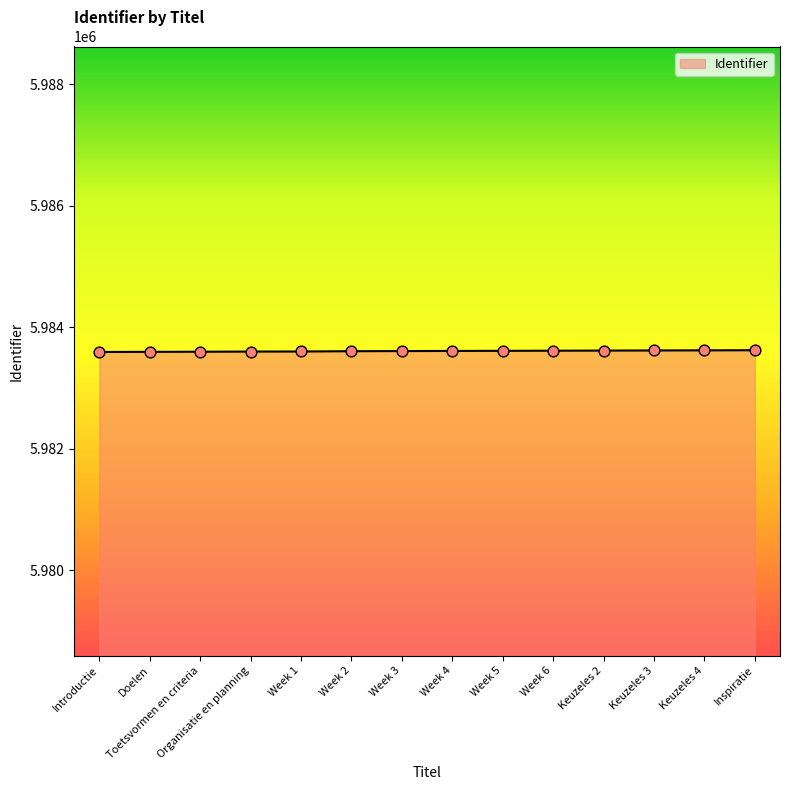

Approximately how many times larger is the value at Week 6 compared to Week 3?

1.0